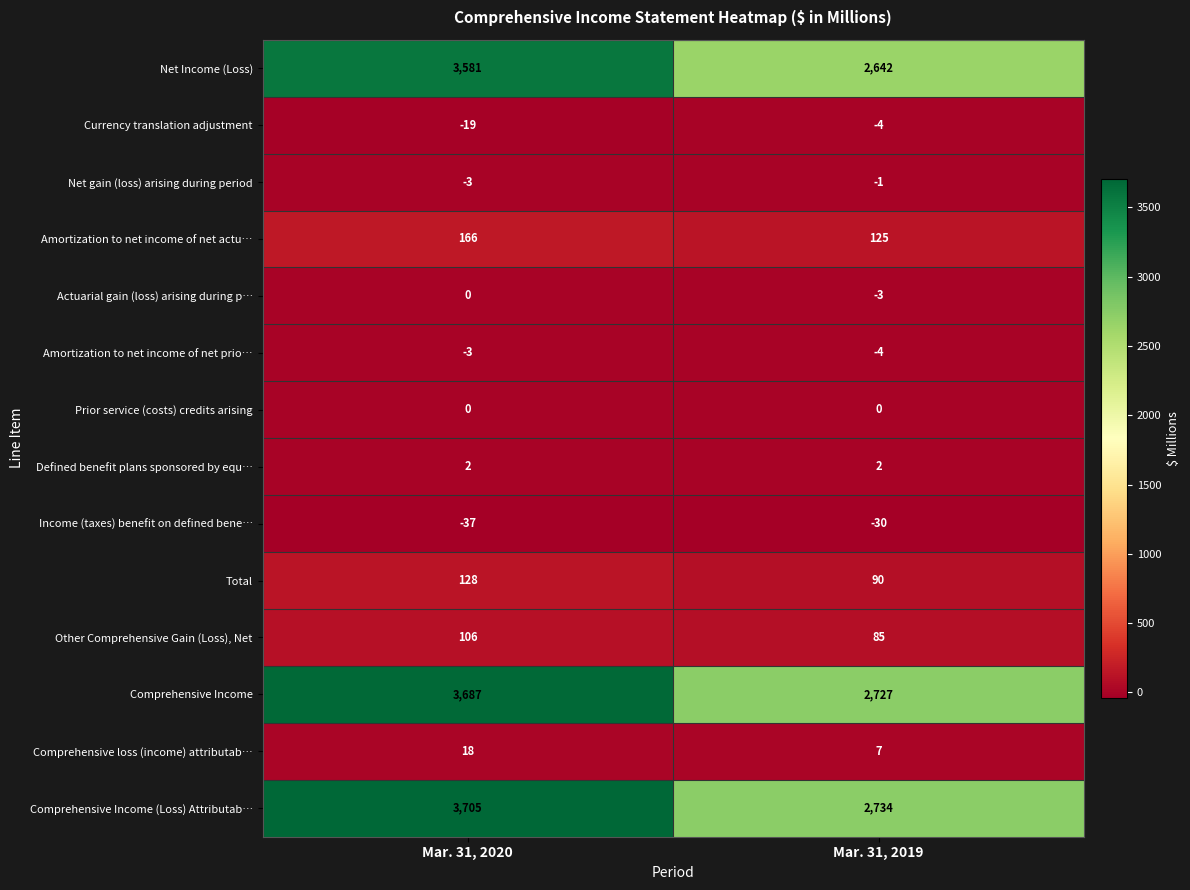

At which category is the sum across all series the highest?

Mar. 31, 2020